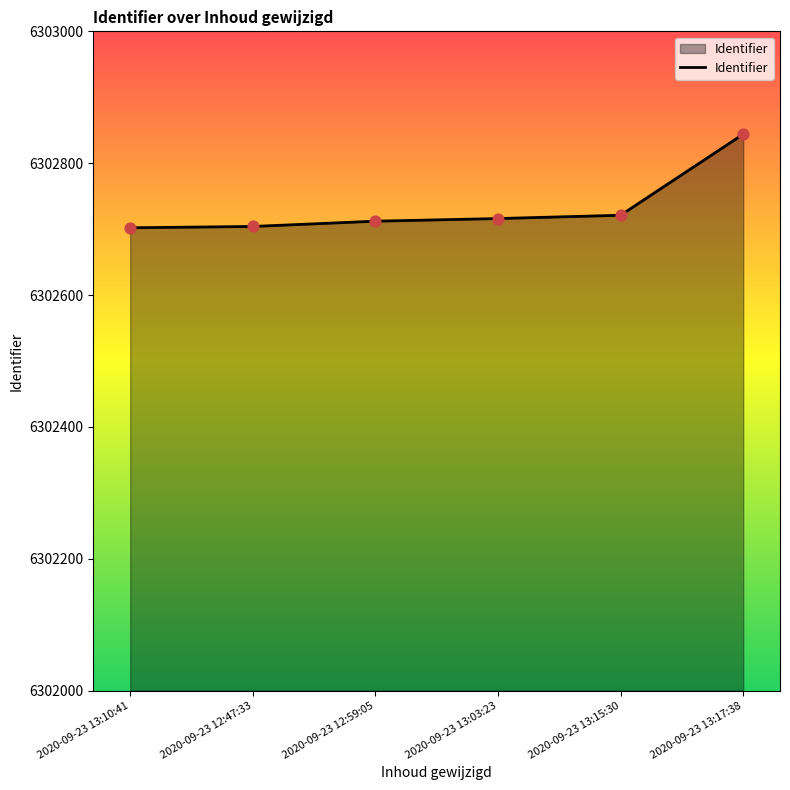

Between 2020-09-23 12:47:33 and 2020-09-23 13:03:23, which is larger?

2020-09-23 13:03:23